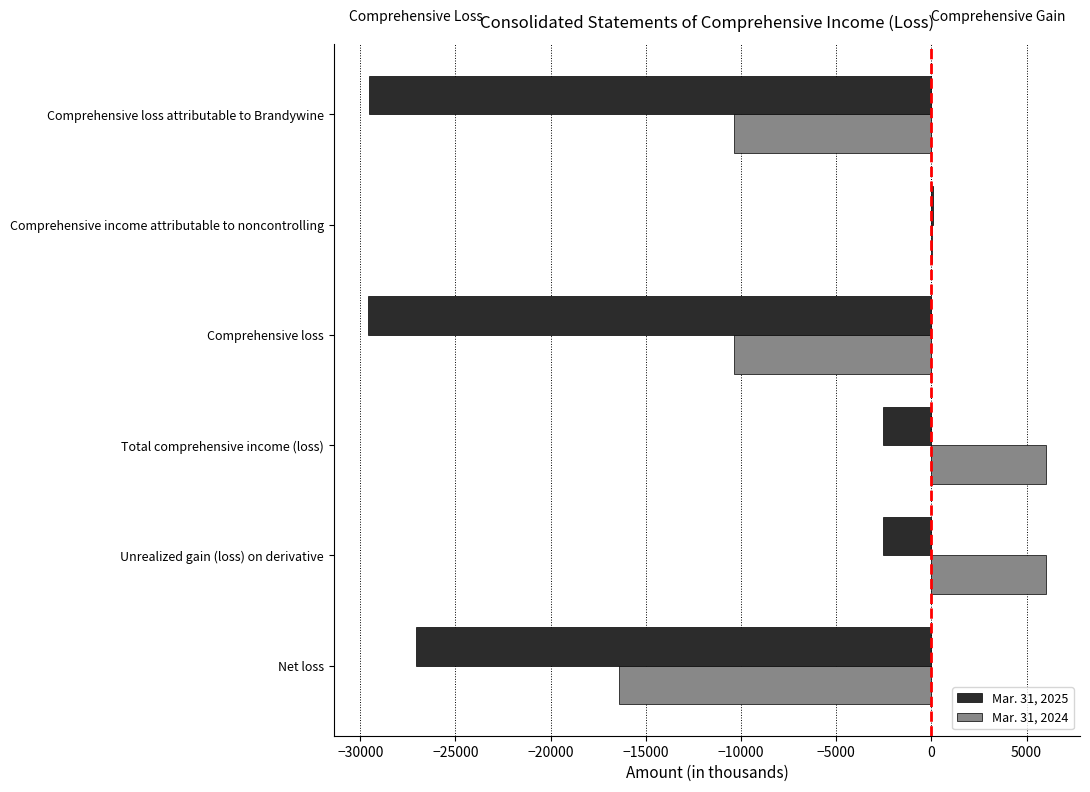

Is it true that Mar. 31, 2025 equals -2552 at Total comprehensive income (loss)?

True